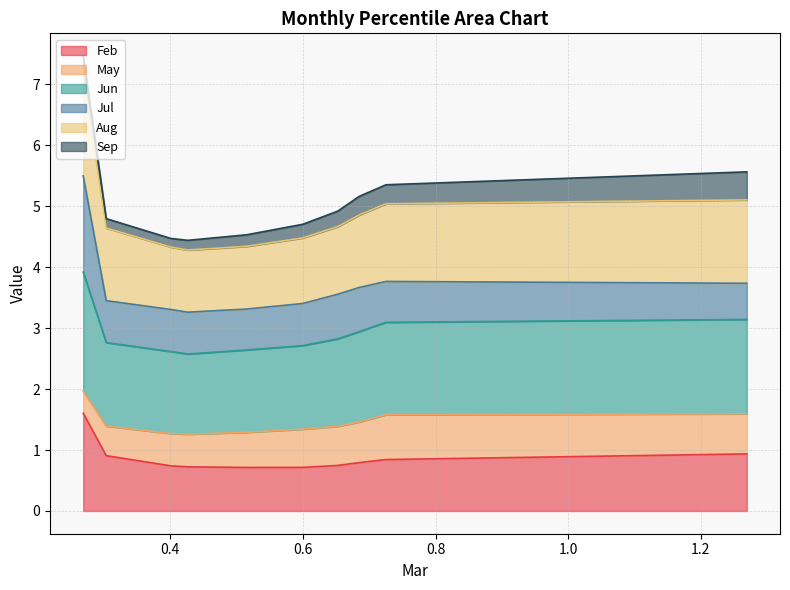

What is the average value of the Feb series?

0.9